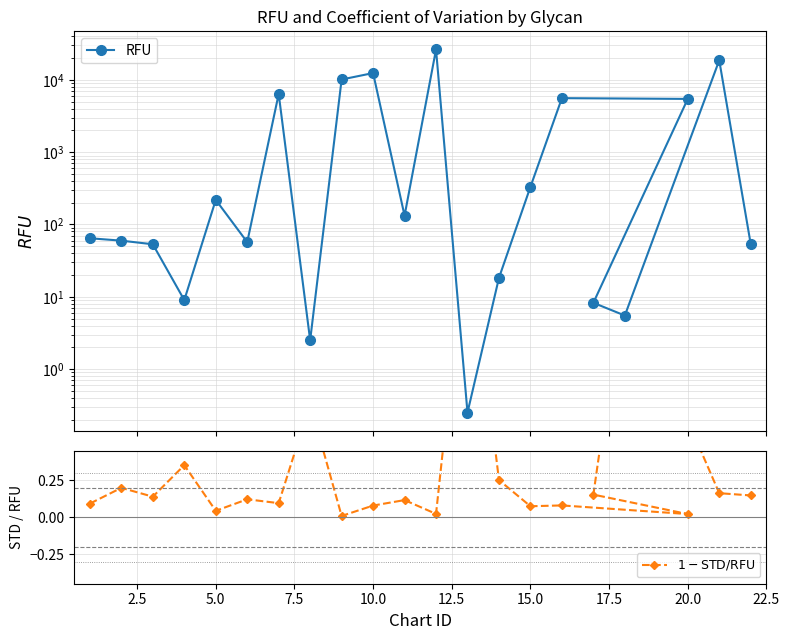

What is the difference between the $1 - \mathrm{STD}/\mathrm{RFU}$ values at 17.5 and 11?

0.7